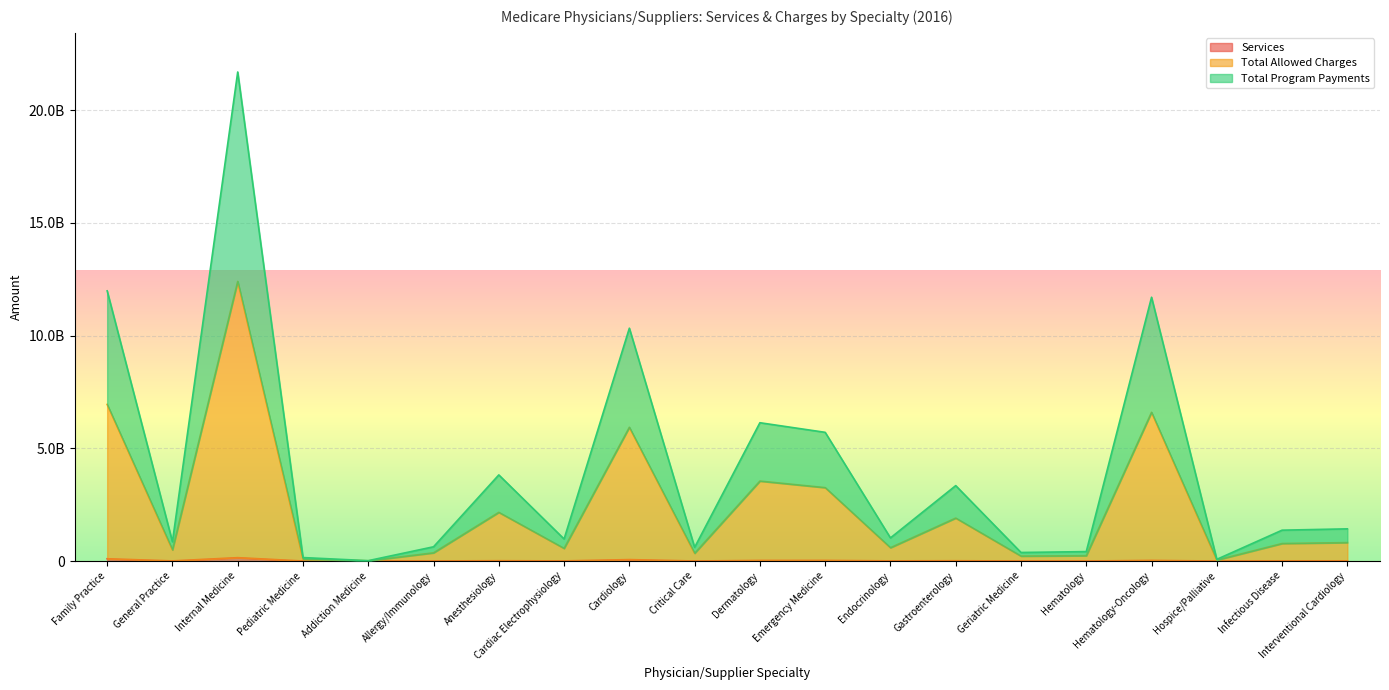

What is the value of the Total Program Payments point at the 15th from the left?

379202565